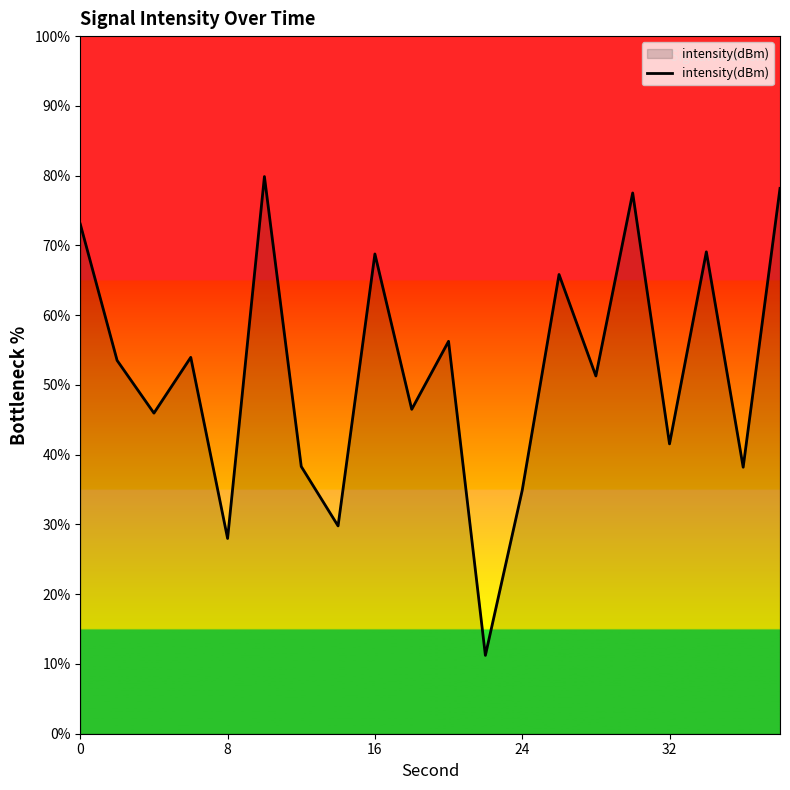

What is the greatest value displayed?

79.9